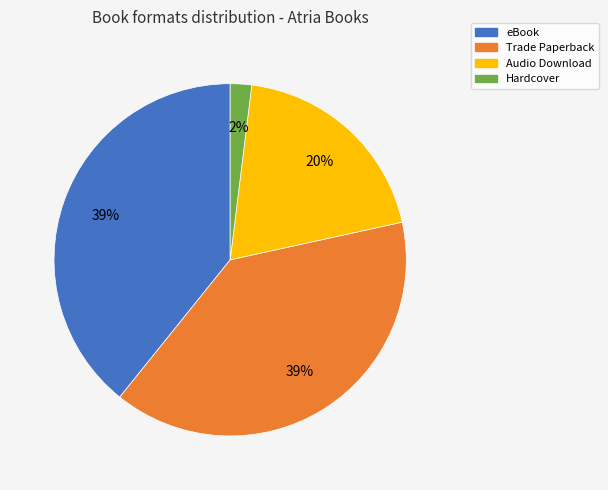

Is there a majority slice in this chart?

No